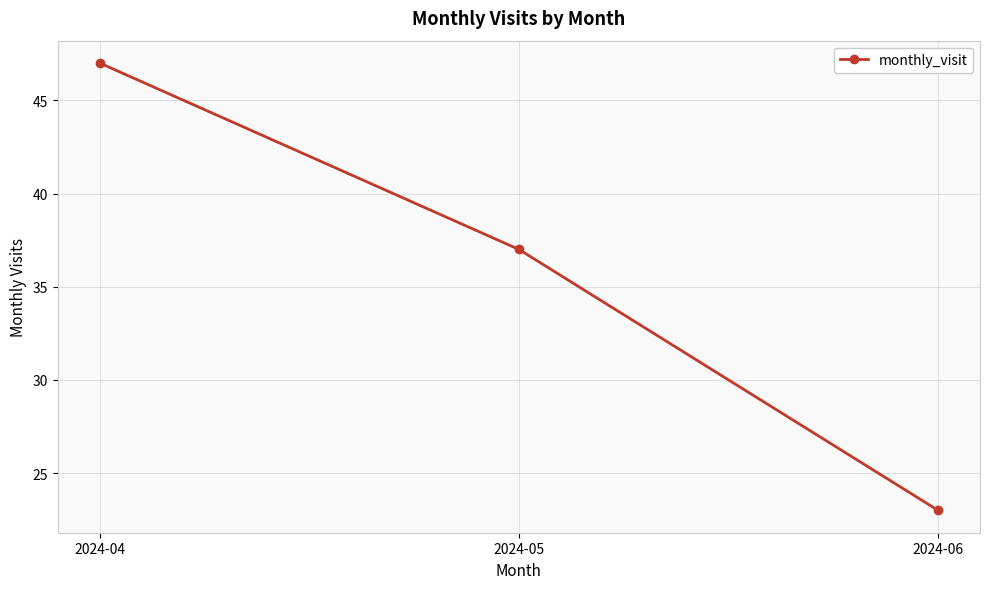

What is the value of the 3rd point from the left?

23